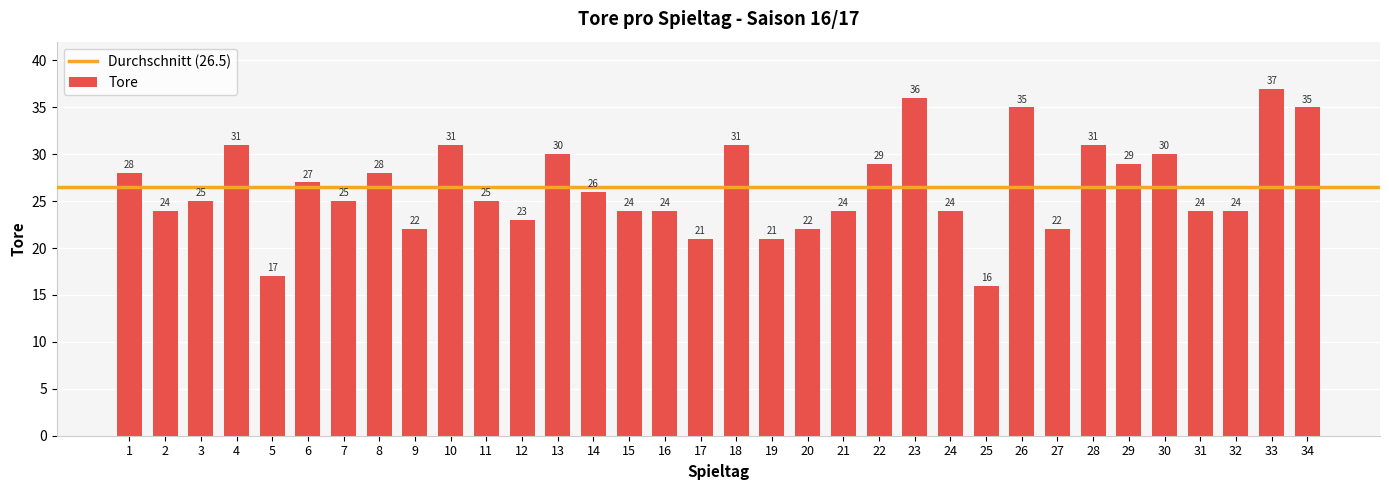

Between 28 and 7, which is larger?

28